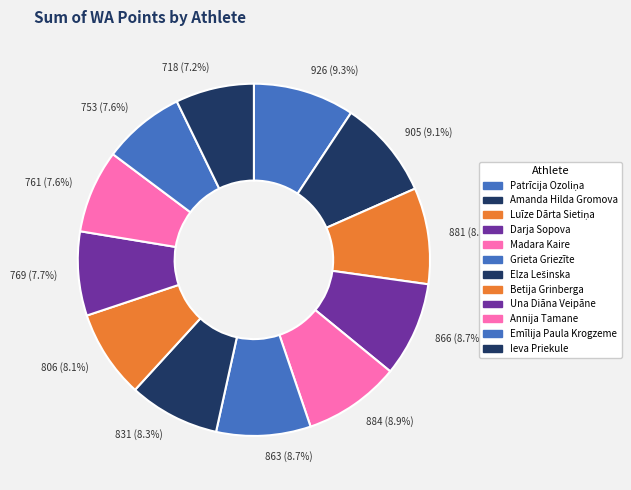

Approximately how many times larger is the value at 806 (8.1%) compared to 863 (8.7%)?

0.9